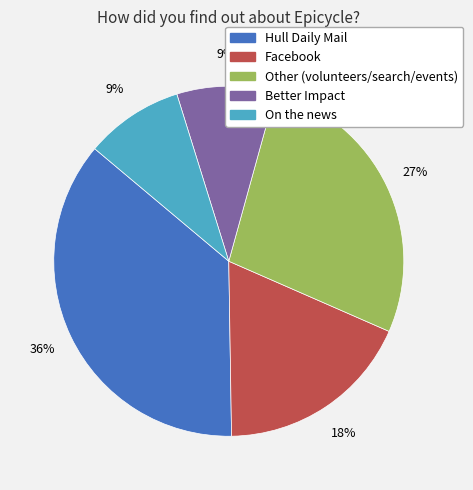

Which slice is the largest?

Hull Daily Mail